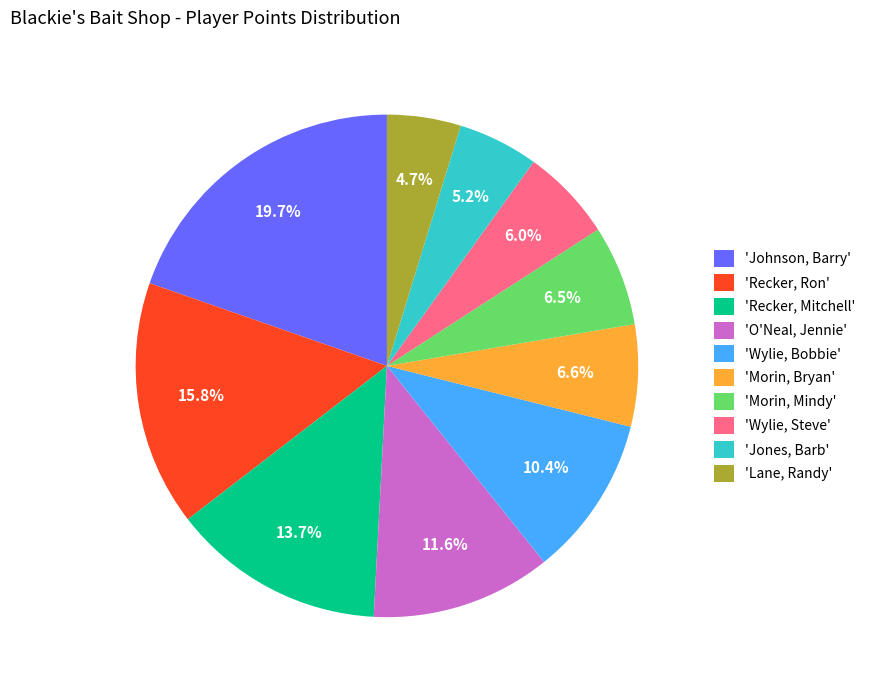

Which has a higher value, 'Morin, Mindy' or 'Jones, Barb'?

'Morin, Mindy'